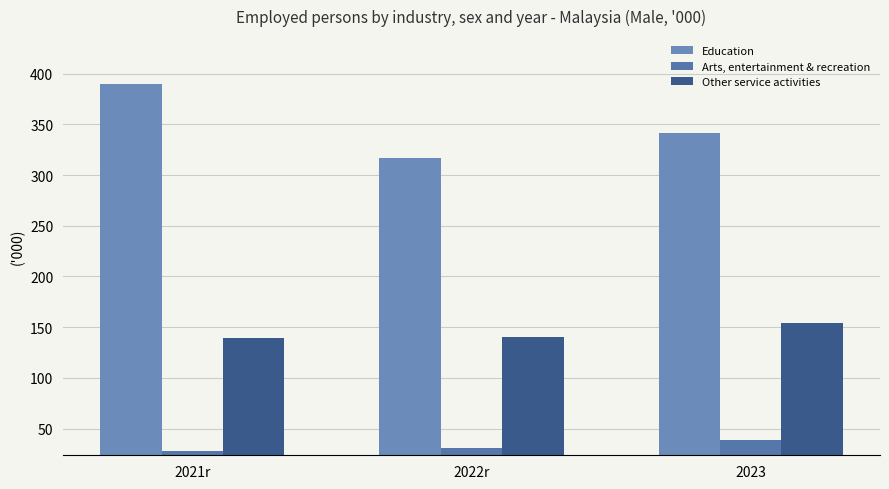

Where is Other service activities nearest to the value 146?

2022r